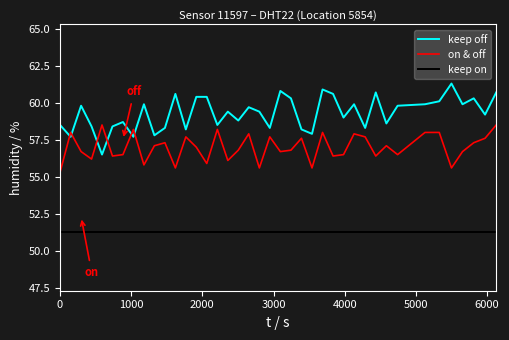

True or false: keep on and keep off cross at least once.

False